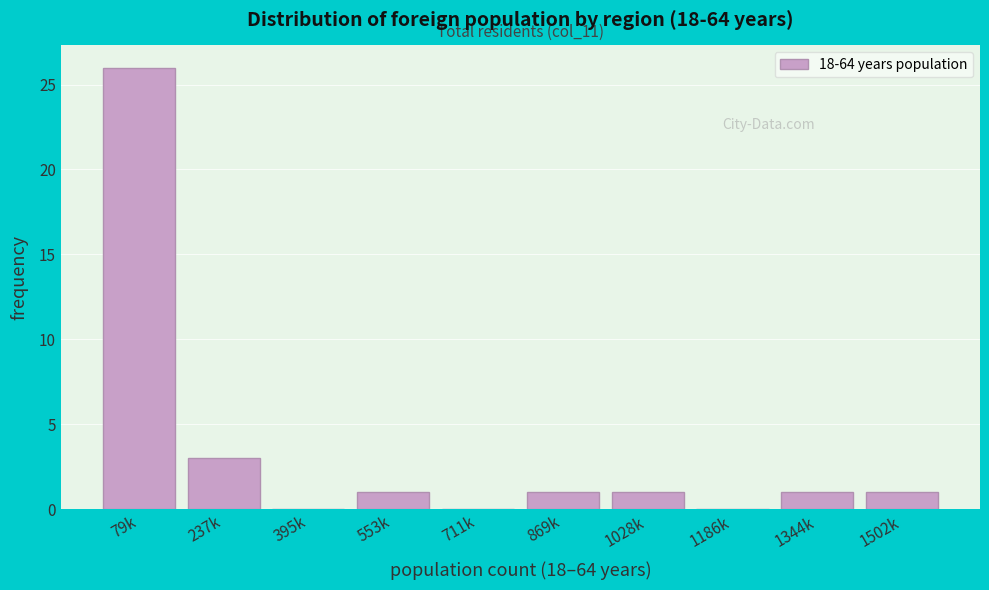

Reading left to right, what are all the values shown in this chart?

79k=26	237k=3	395k=0	553k=1	711k=0	869k=1	1028k=1	1186k=0	1344k=1	1502k=1